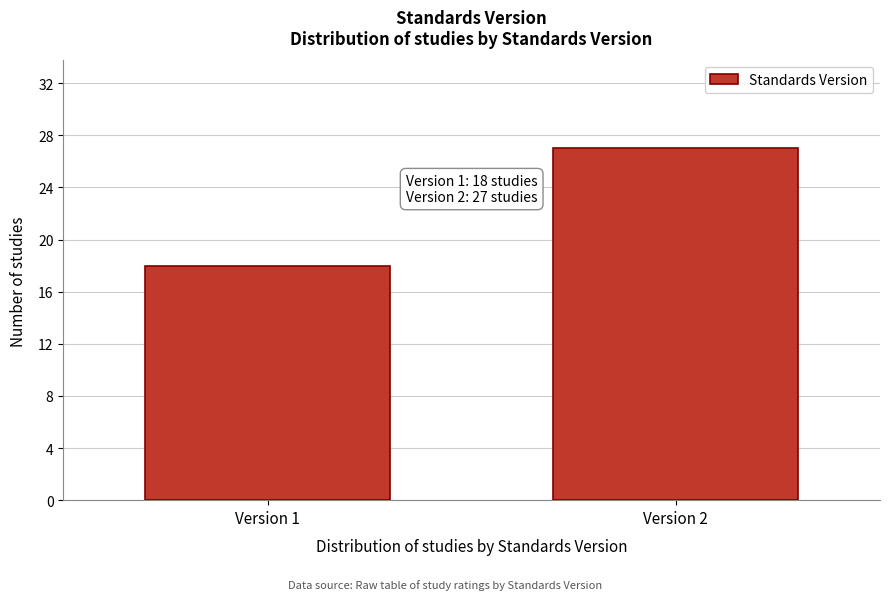

Reading left to right, transcribe all the data shown in this chart.

Version 1=18	Version 2=27